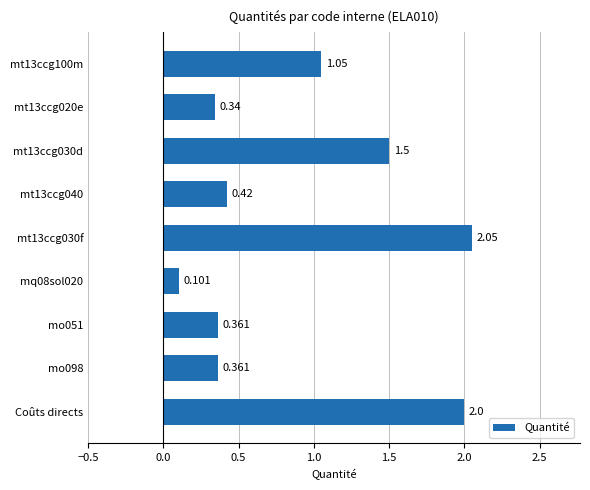

Which has a higher value, Coûts directs or mt13ccg100m?

Coûts directs